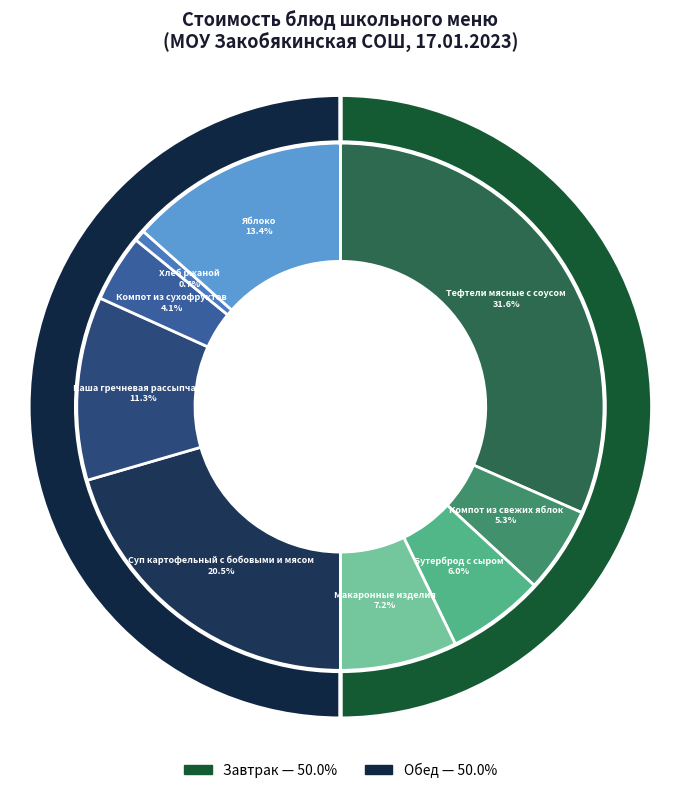

To the nearest percent, what is the combined percentage of Каша гречневая рассыпчатая and Бутерброд с сыром?

17%